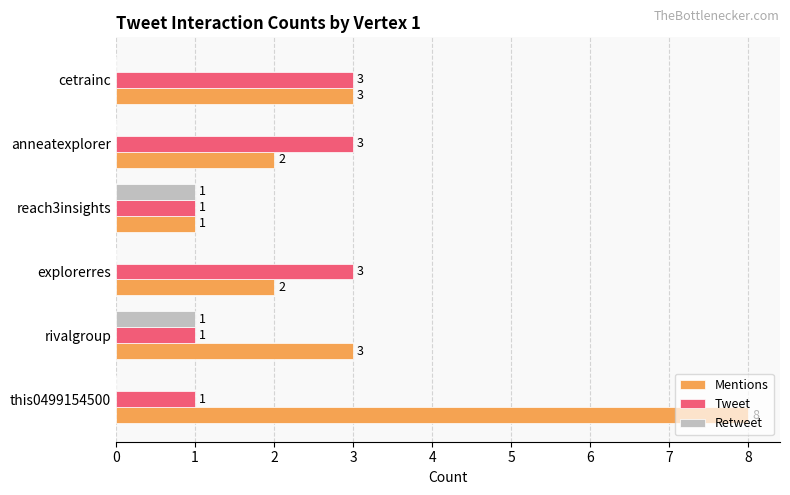

Is the value of Mentions at this0499154500 greater than the value of Retweet at anneatexplorer?

Yes